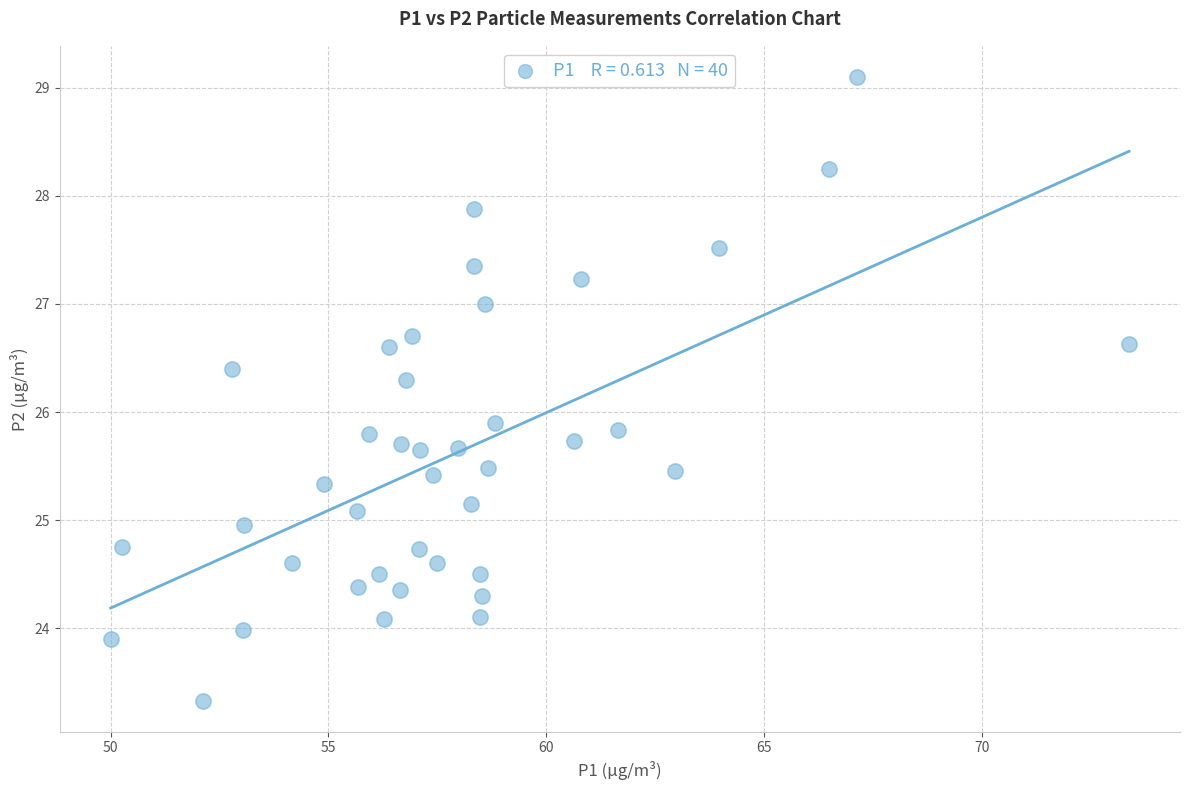

What Y value in the scatter plot is closest to 26?

25.9